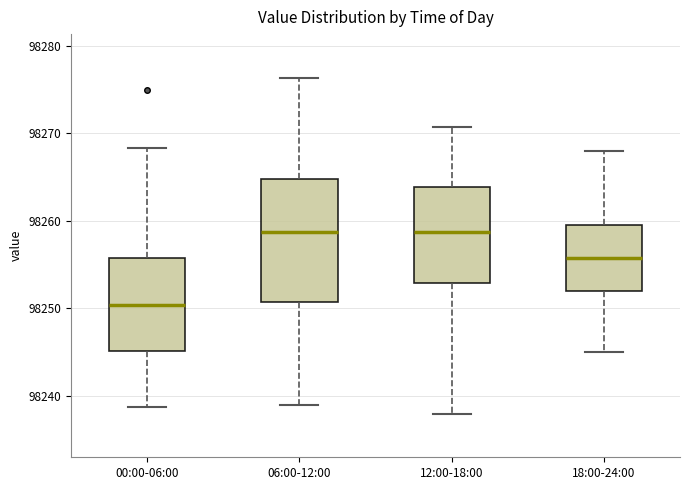

Which box is the tallest, from its lower edge to its upper edge?

06:00-12:00